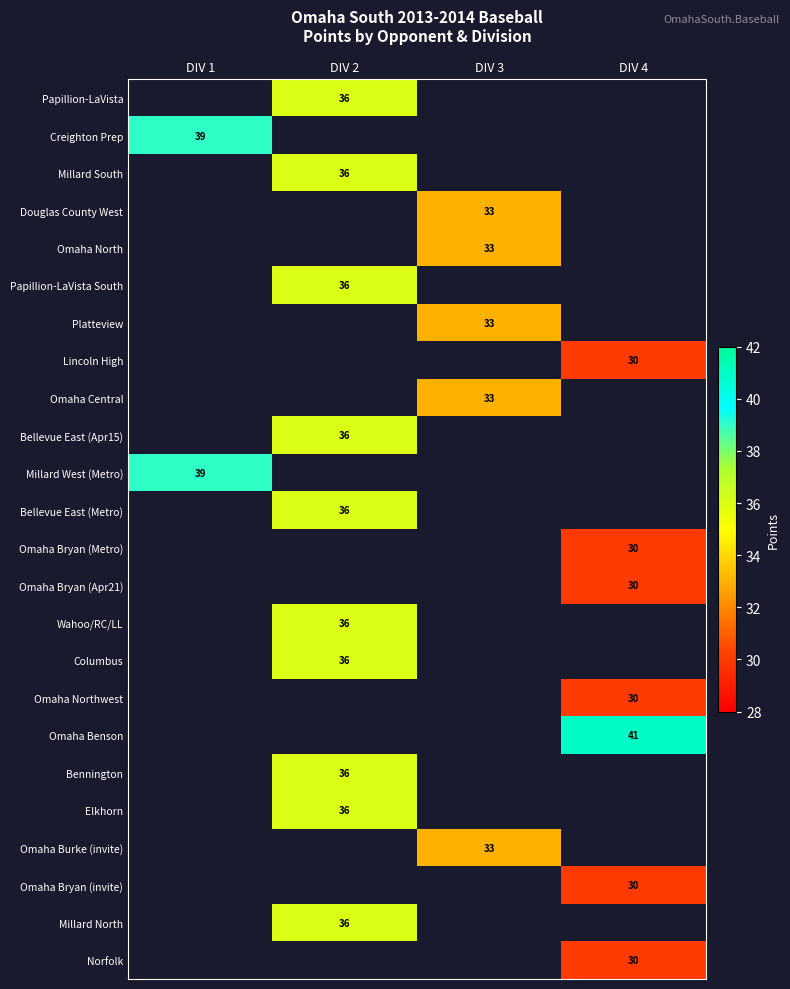

Is it true that Platteview equals 15 at DIV 3?

False